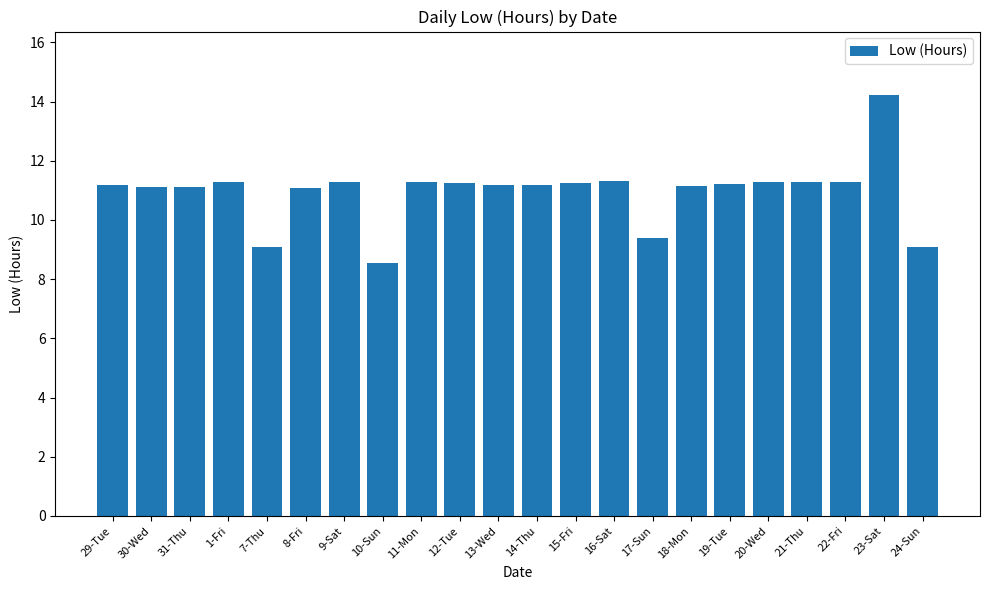

What is the label of the 18th bar from the right?

7-Thu